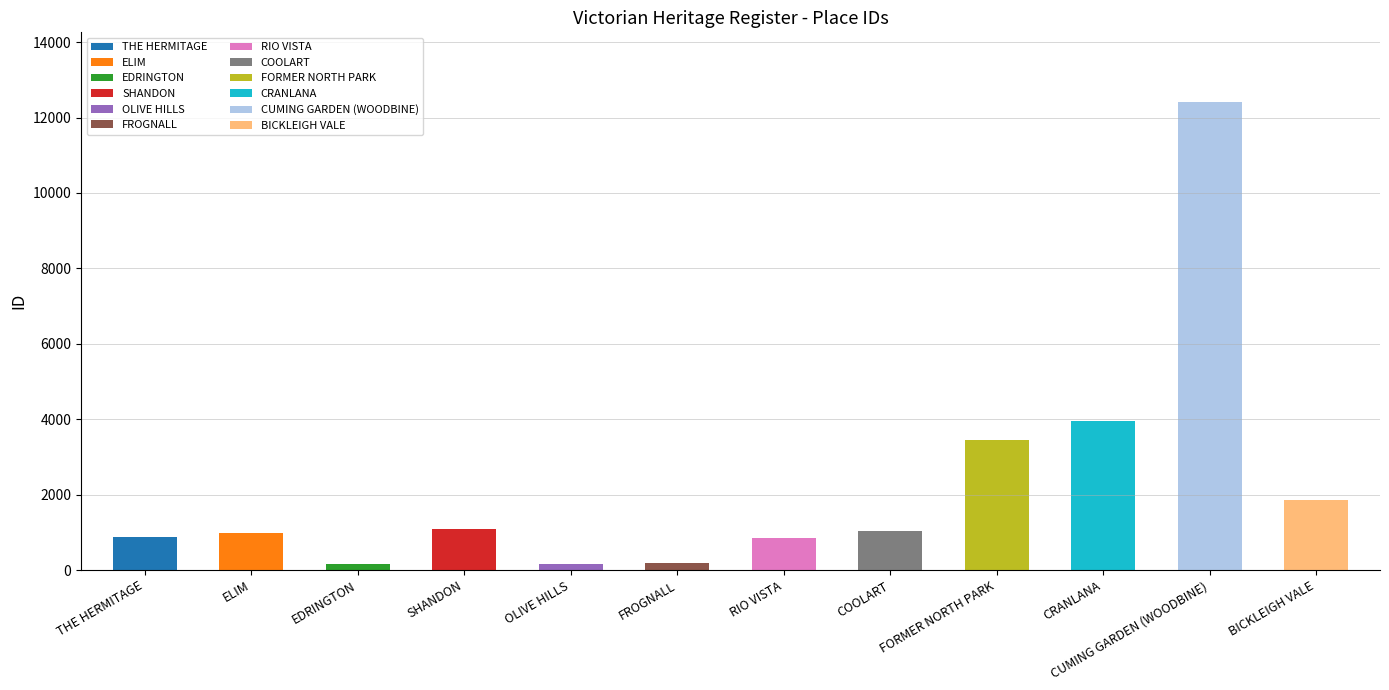

The value at COOLART is 1598. True or false?

False